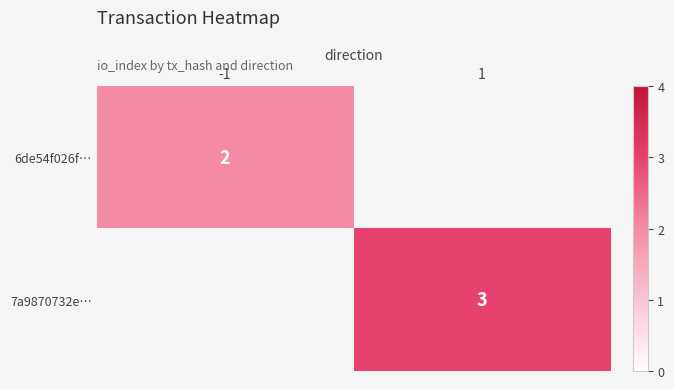

True or false: 6de54f026f… has a value of 2 at -1.

True